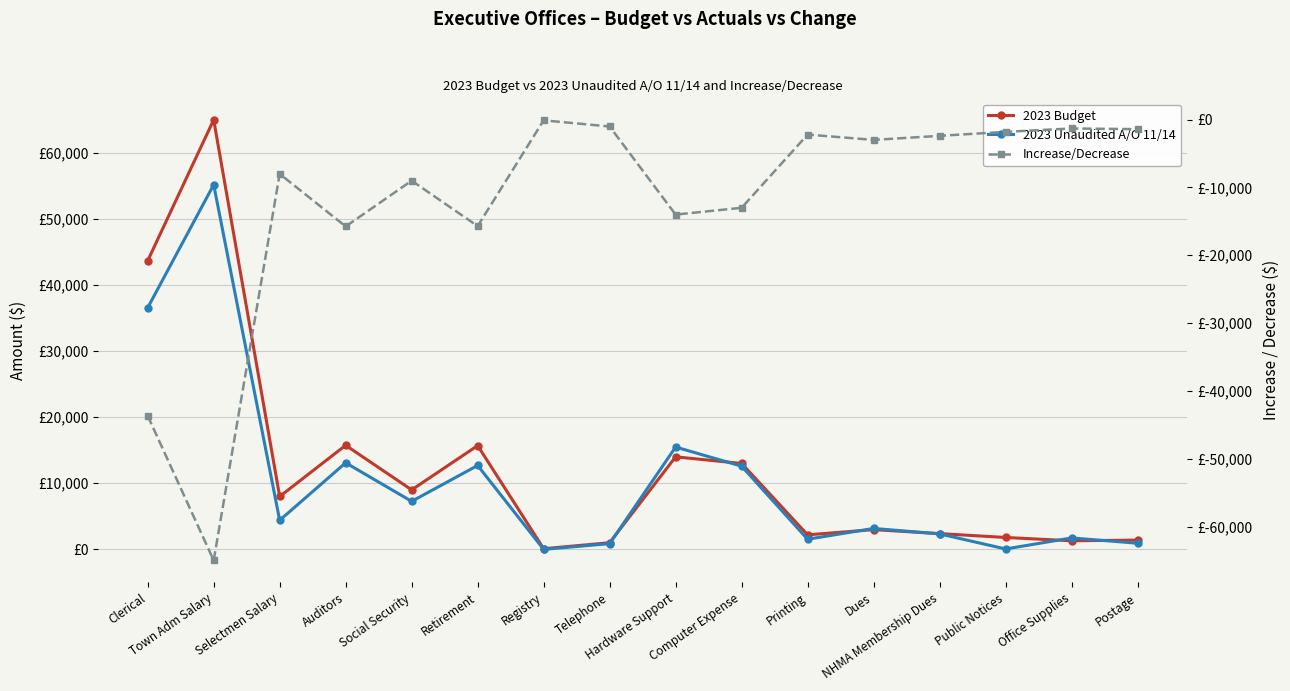

Where is the first local minimum for Increase/Decrease?

Town Adm Salary